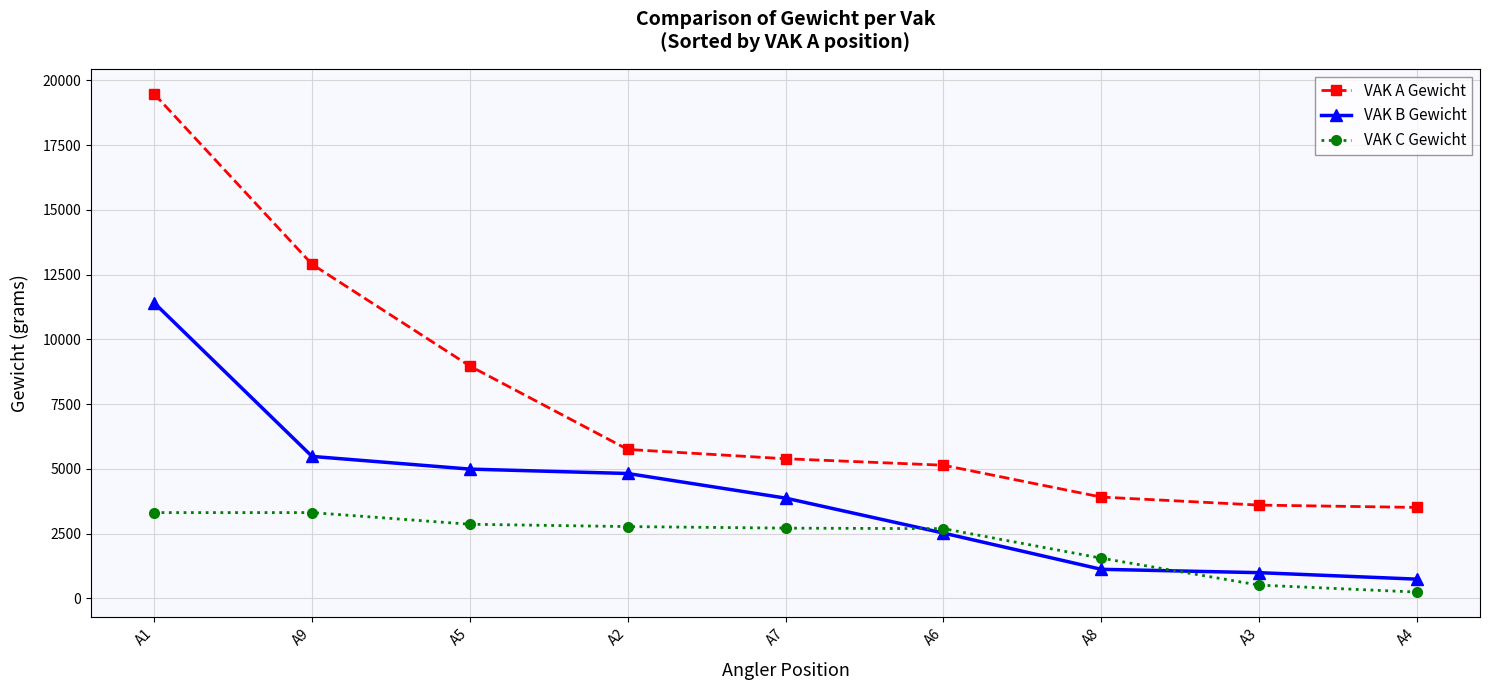

At which category is the sum across all series the highest?

A1